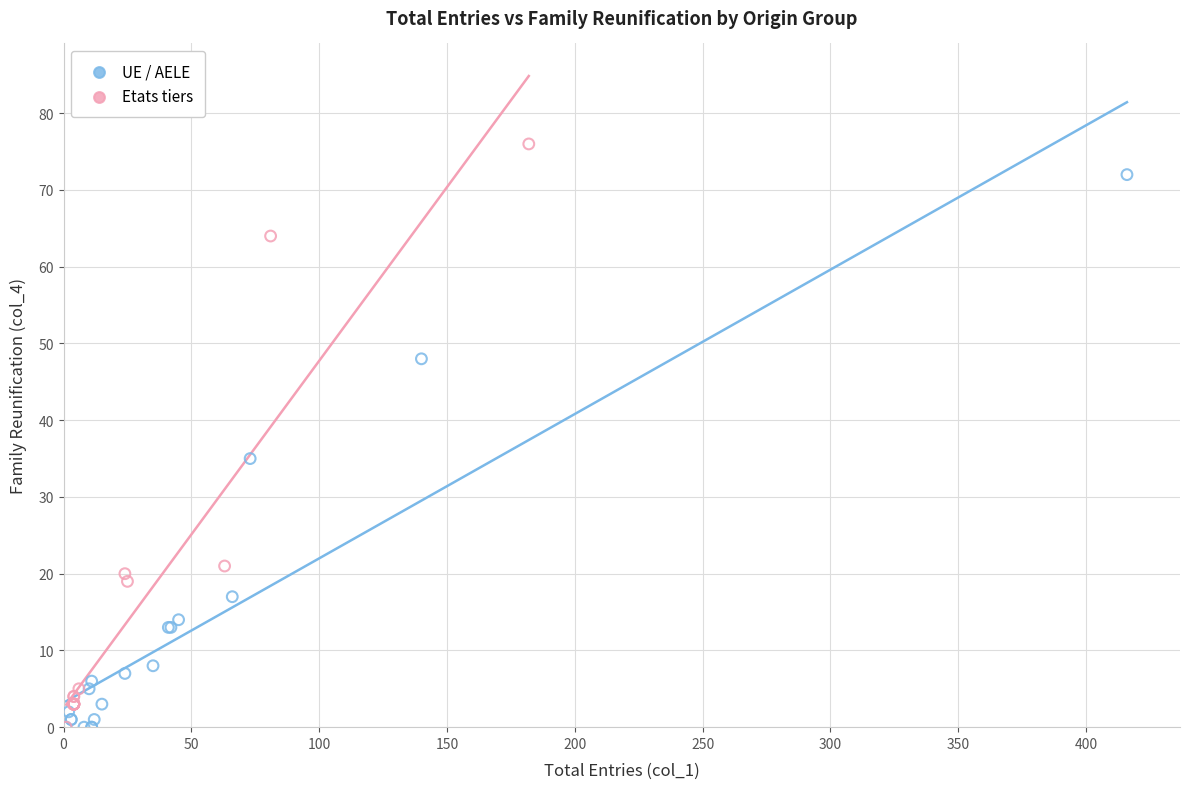

Which series reaches the maximum Y coordinate?

Etats tiers